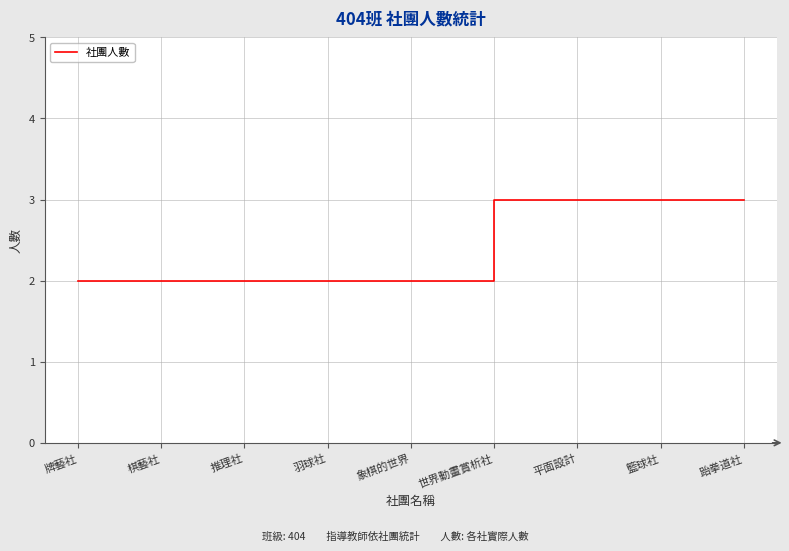

What is the sum of all values?

22